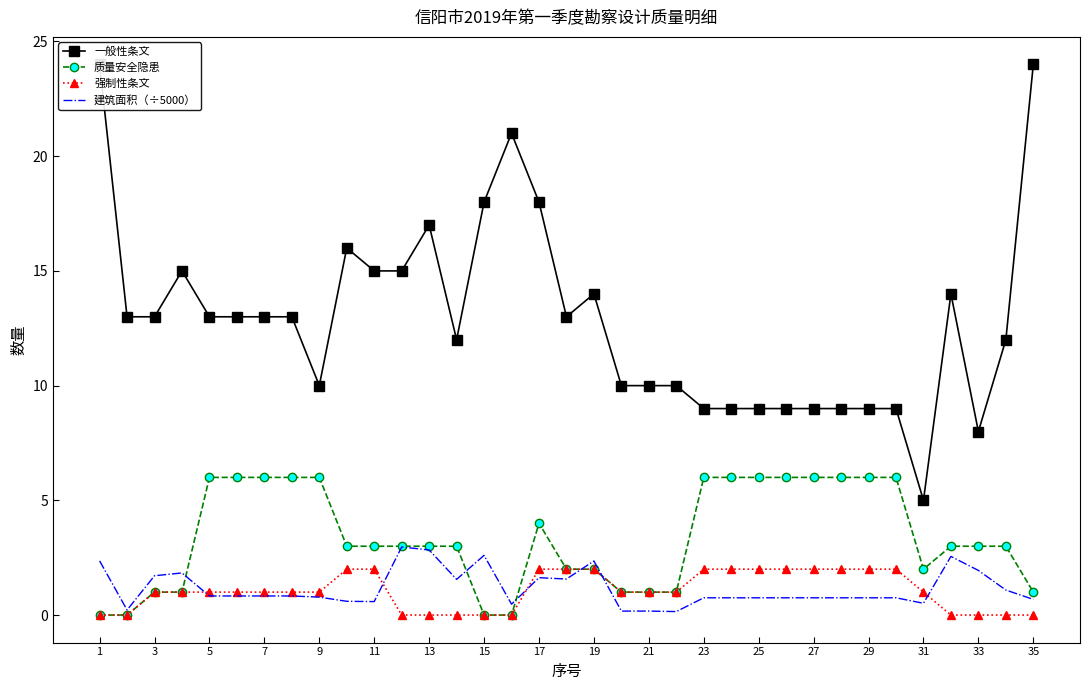

How many data points in 强制性条文 are less than 1?

11